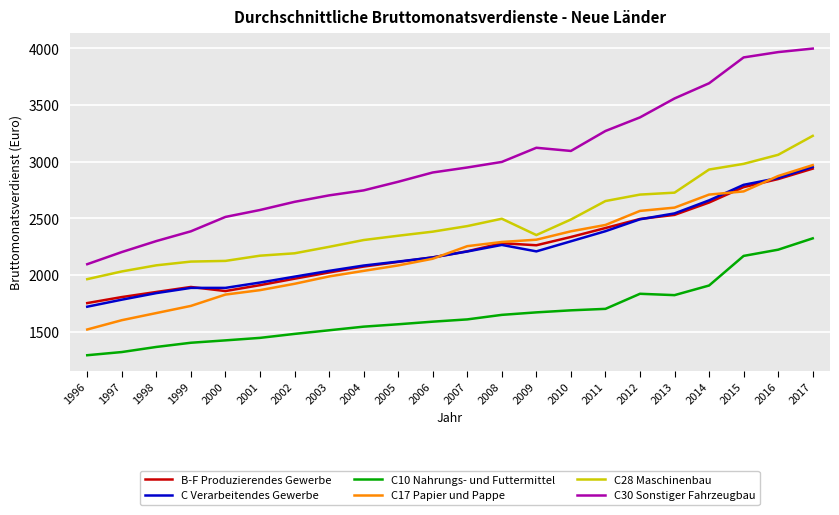

What are all the series names shown in the legend?

B-F Produzierendes Gewerbe, C Verarbeitendes Gewerbe, C10 Nahrungs- und Futtermittel, C17 Papier und Pappe, C28 Maschinenbau, C30 Sonstiger Fahrzeugbau